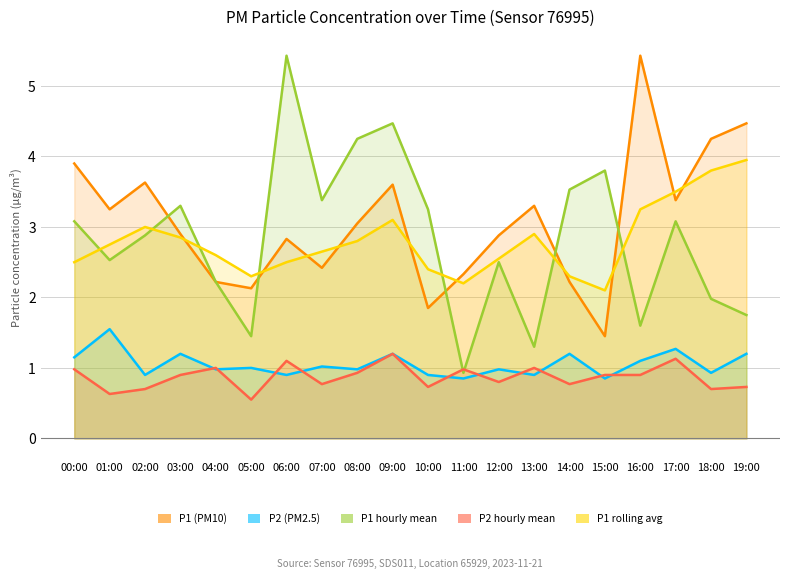

Is it true that P1_hourly_mean equals 5.0 at 14:00?

False